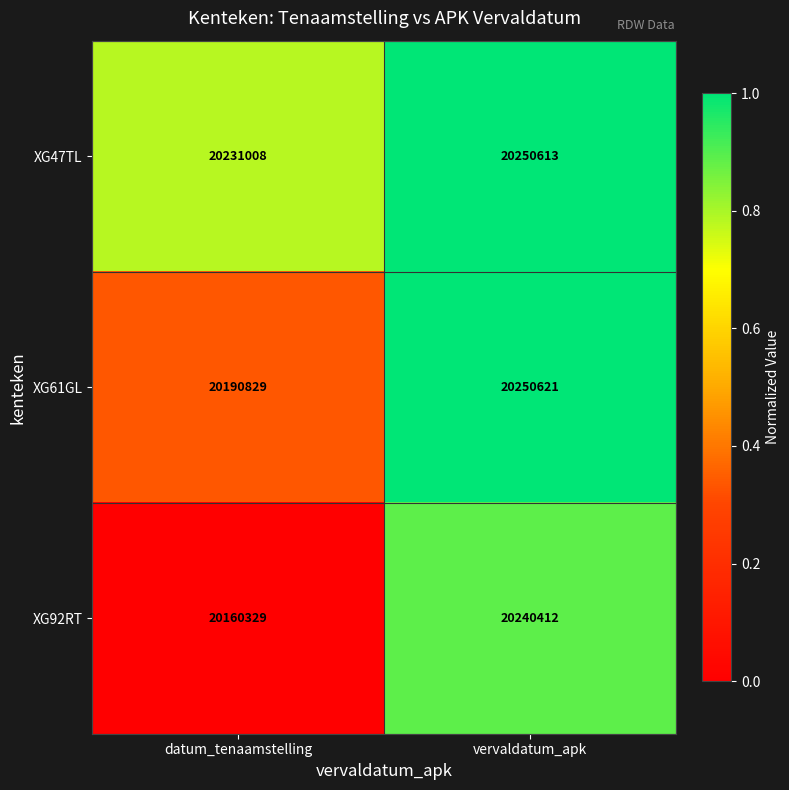

Which label corresponds to the largest value in the chart?

vervaldatum_apk